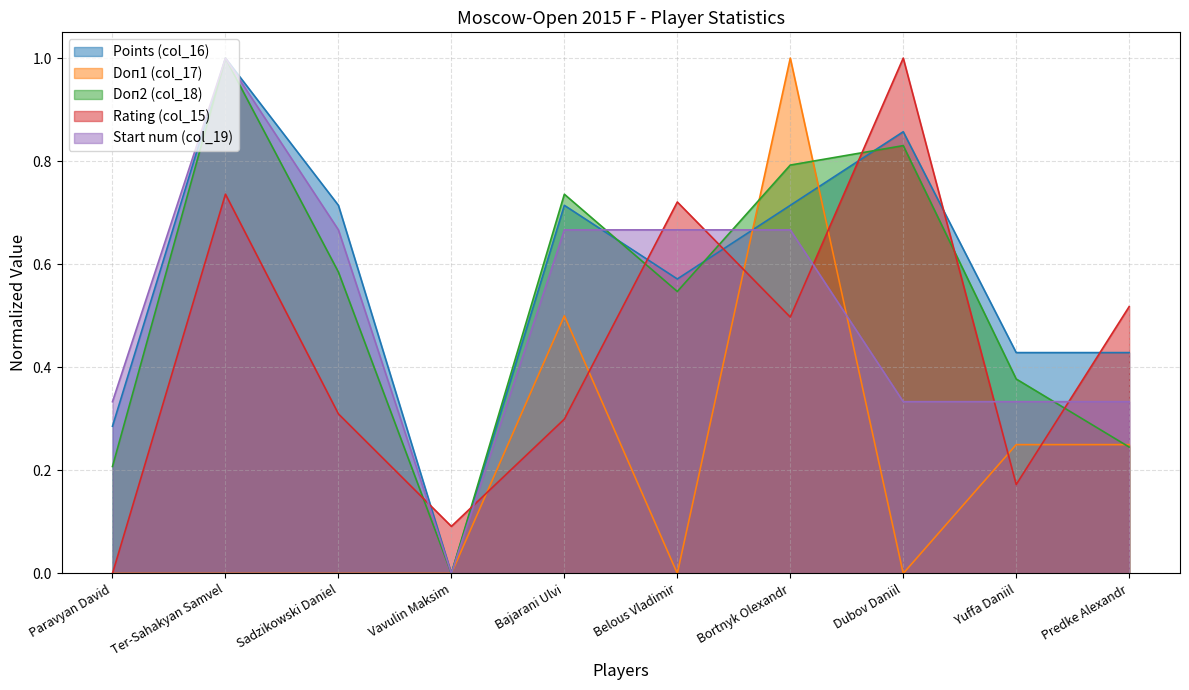

At Vavulin Maksim, list the series in order from smallest to largest.

Points (col_16), Doп1 (col_17), Doп2 (col_18), Start num (col_19), Rating (col_15)